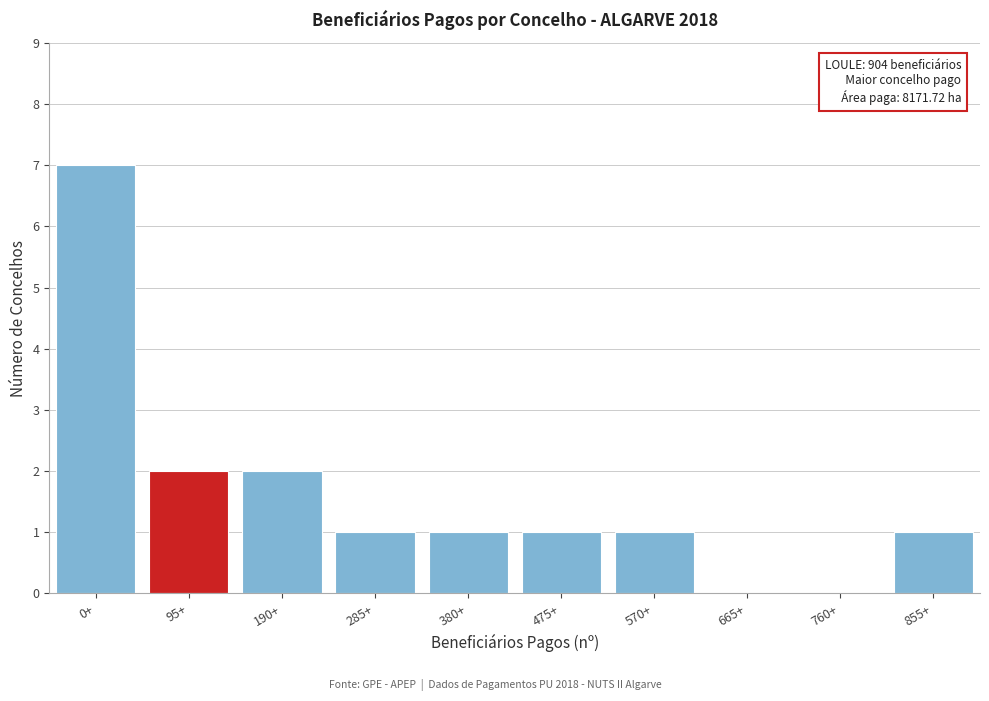

Reading left to right, transcribe all the data shown in this chart.

0+=7	95+=2	190+=2	285+=1	380+=1	475+=1	570+=1	665+=0	760+=0	855+=1